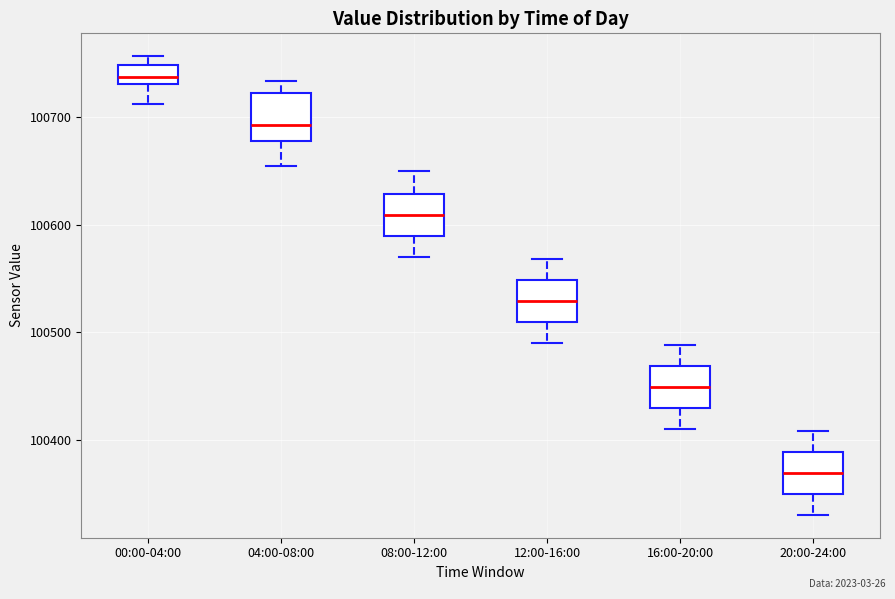

Reading left to right, read every box against the y-axis: the position of its median line, the range the box covers, and the ends of its whiskers. The values are not printed on the chart, so give them approximately, as read against the axis.

00:00-04:00: median 100740, box 100730 to 100750, whiskers 100710 to 100760
04:00-08:00: median 100690, box 100680 to 100720, whiskers 100660 to 100730
08:00-12:00: median 100610, box 100590 to 100630, whiskers 100570 to 100650
12:00-16:00: median 100530, box 100510 to 100550, whiskers 100490 to 100570
16:00-20:00: median 100450, box 100430 to 100470, whiskers 100410 to 100490
20:00-24:00: median 100370, box 100350 to 100390, whiskers 100330 to 100410